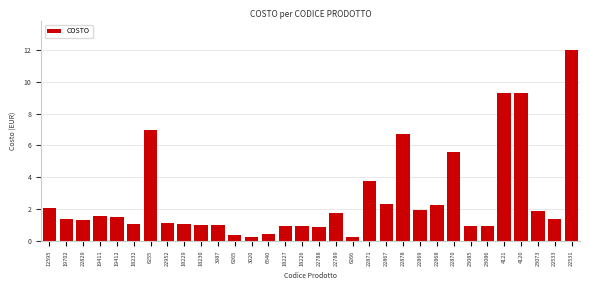

Is it true that the value at 22829 is 1.3?

True